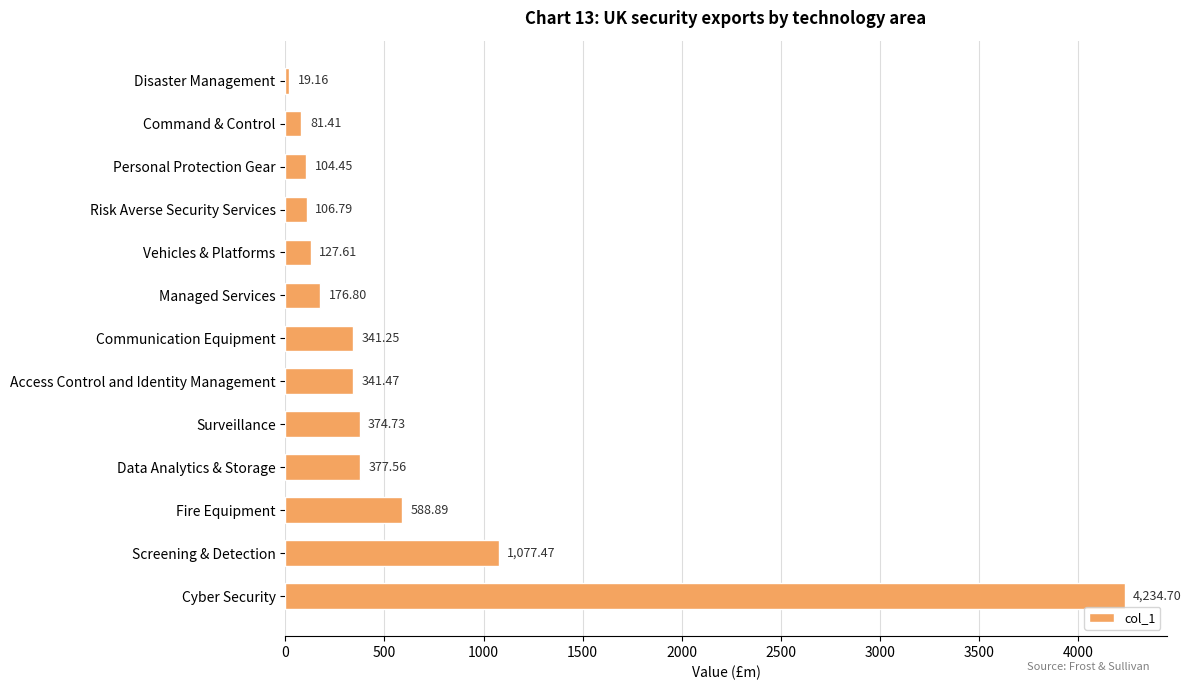

What is the average value?

611.7